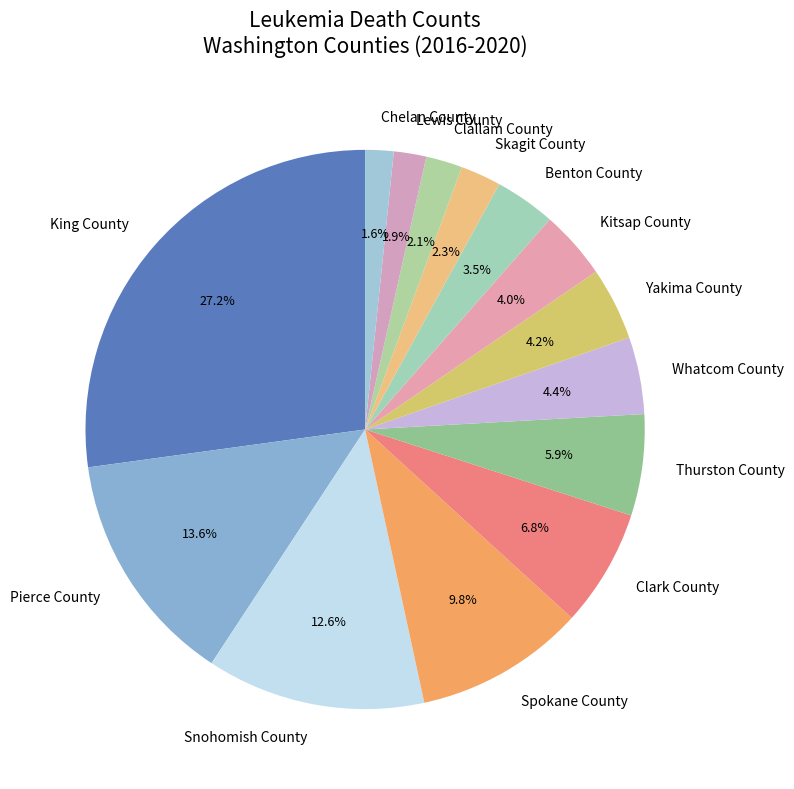

Is the sum of Whatcom County and Spokane County greater than half?

No